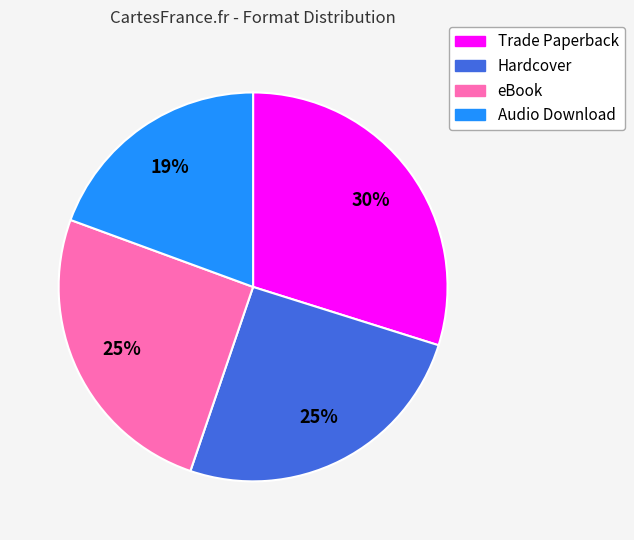

Which slice is the largest?

Trade Paperback